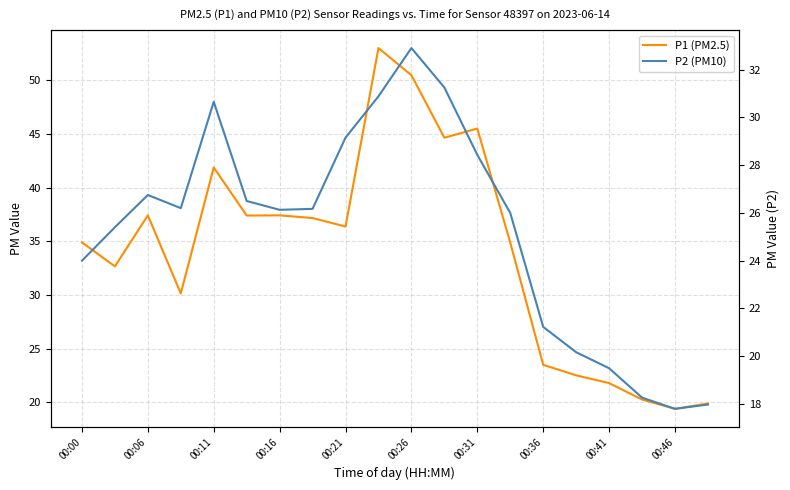

What is the difference between the maximum and minimum values in the P1 (PM2.5) series?

33.6